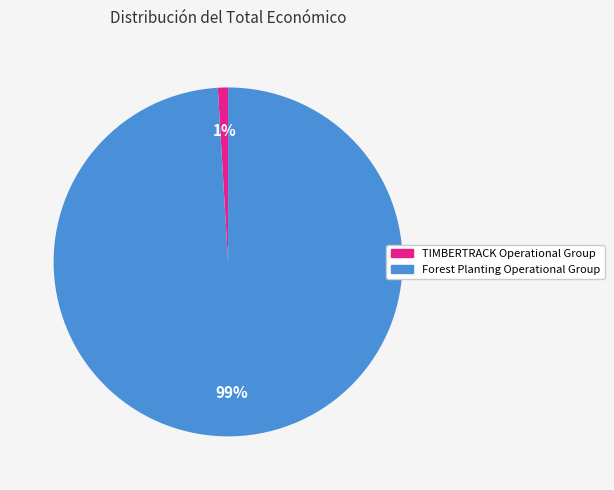

What is the majority slice?

Forest Planting Operational Group